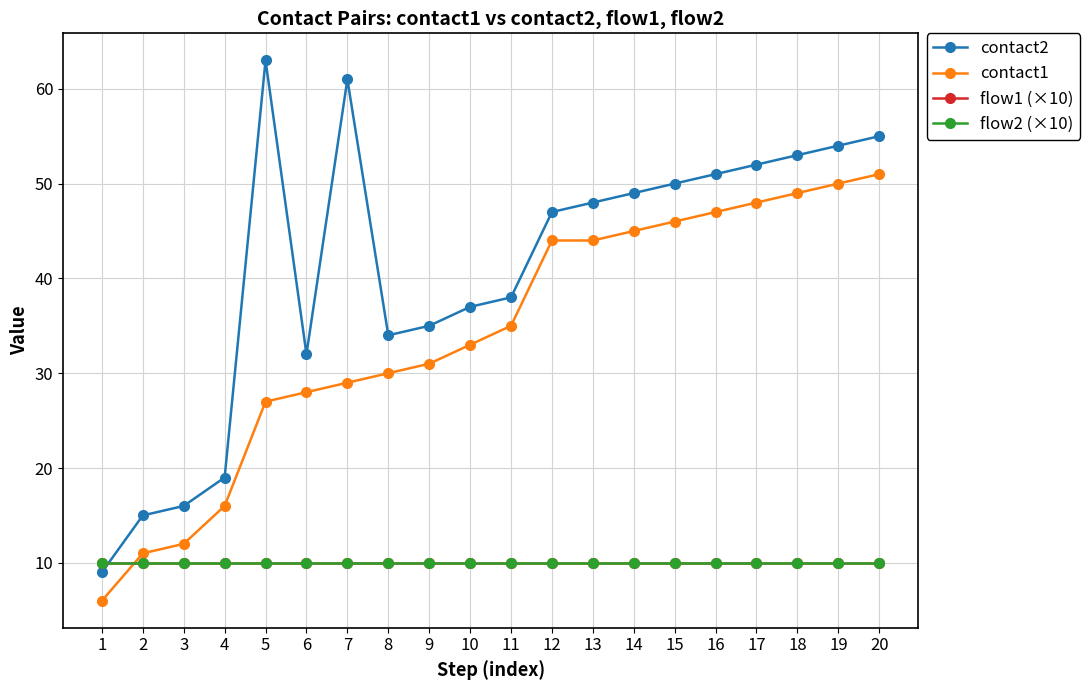

At how many categories does at least one series exceed 32?

15